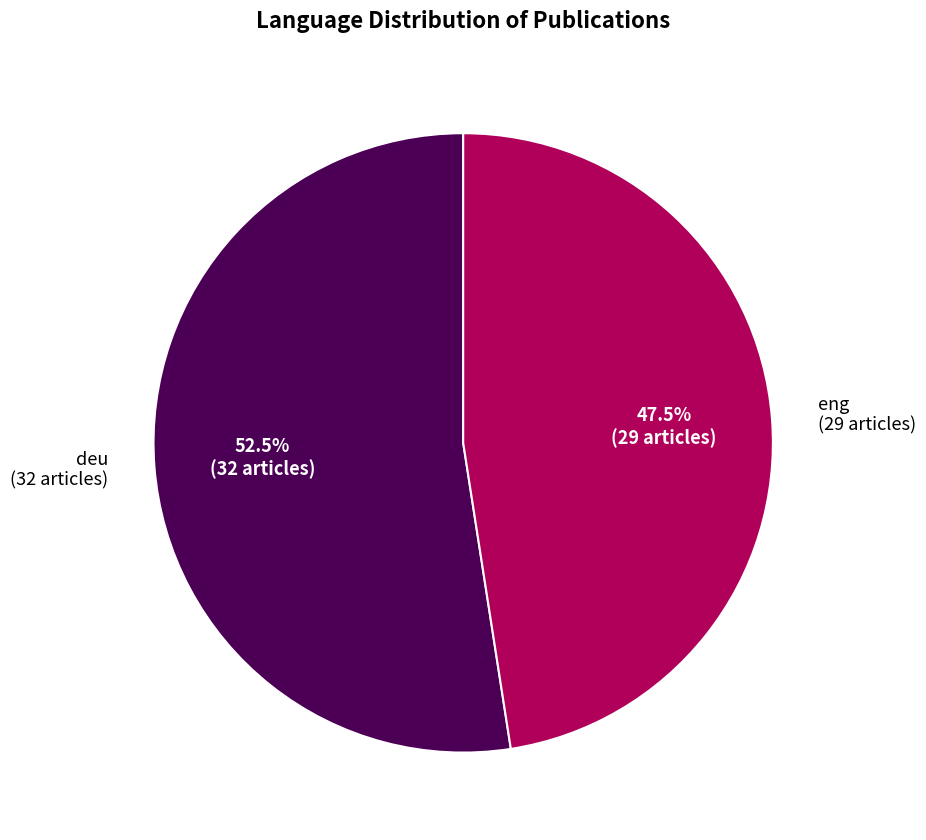

How many slices are in this pie chart?

2